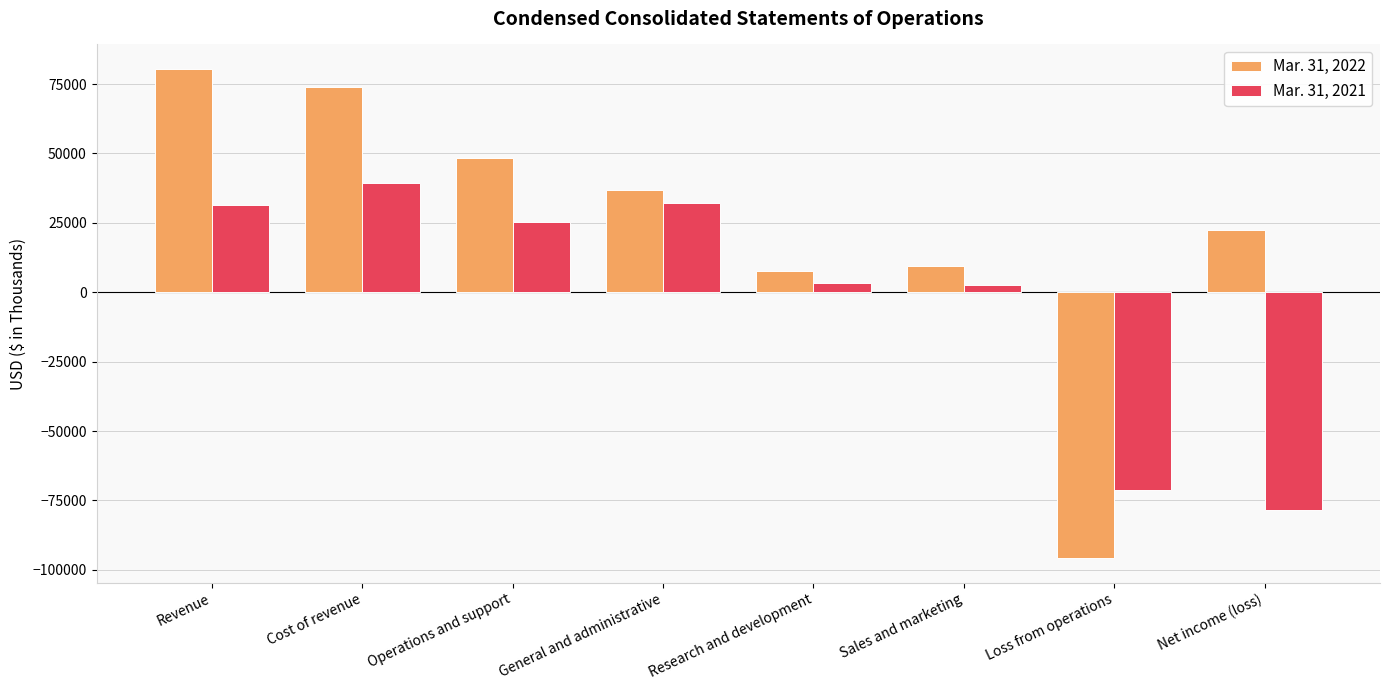

Which series has the largest range (max minus min)?

Mar. 31, 2022